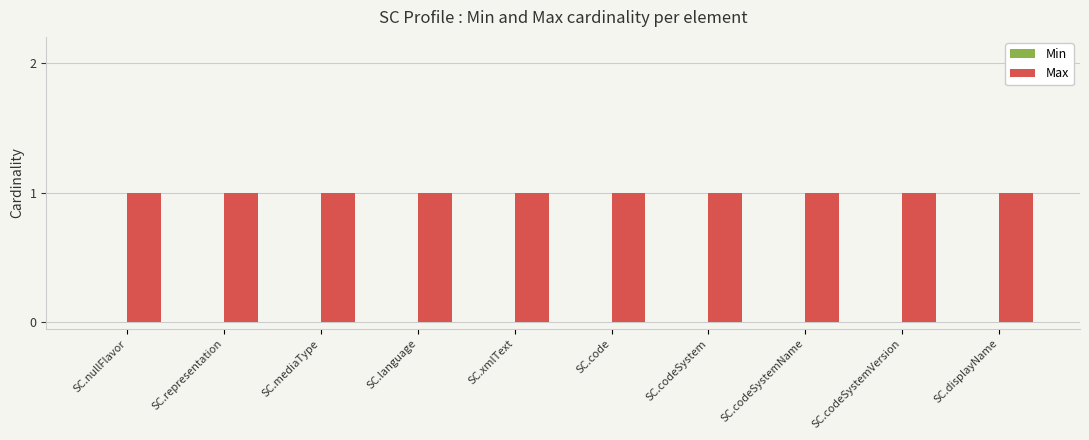

Which series has the largest total across all categories?

Max